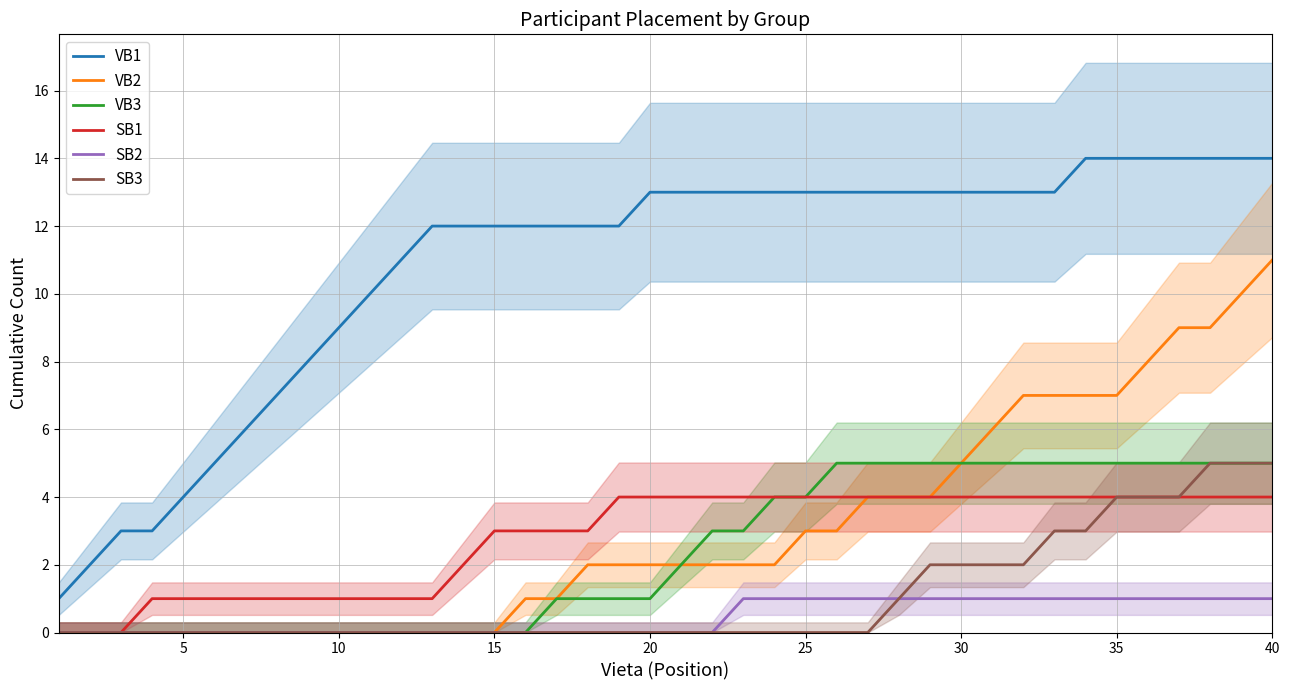

True or false: VB3 and SB3 cross at least once.

False